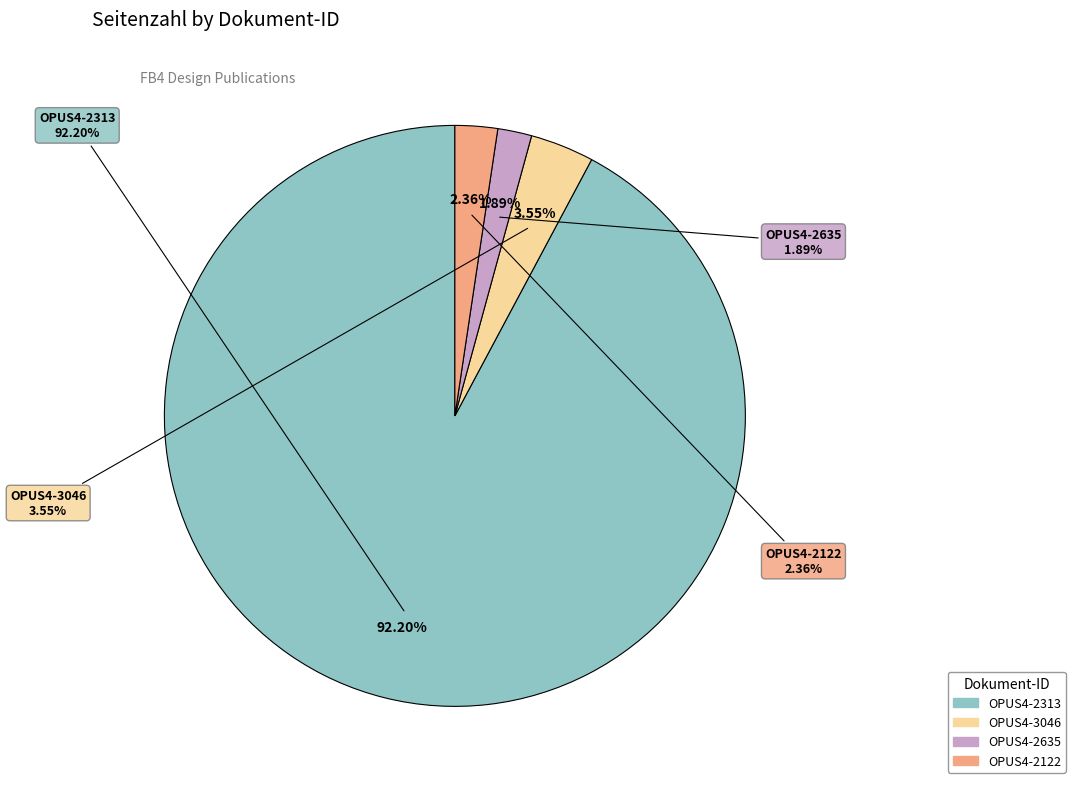

What percentage is the OPUS4-2635 slice, to the nearest percent?

2%